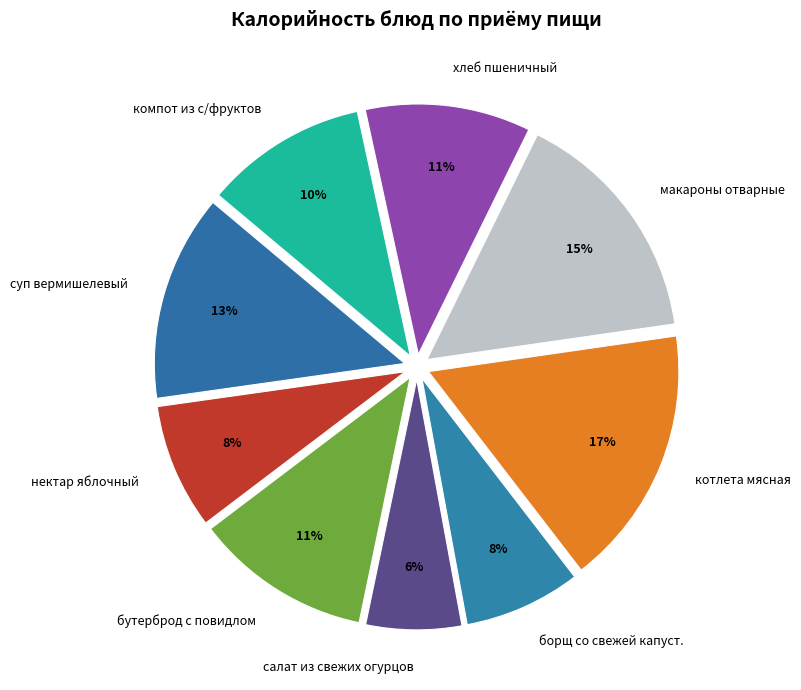

Approximately how many times larger is the value at макароны отварные compared to котлета мясная?

0.9